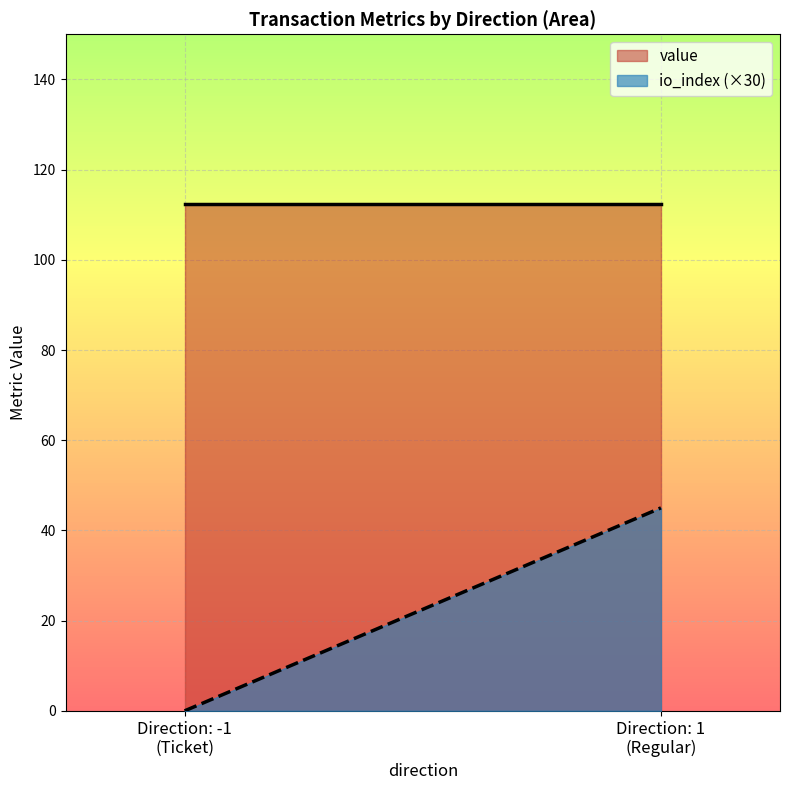

What is the sum of the value values at -1 and -1?

224.7